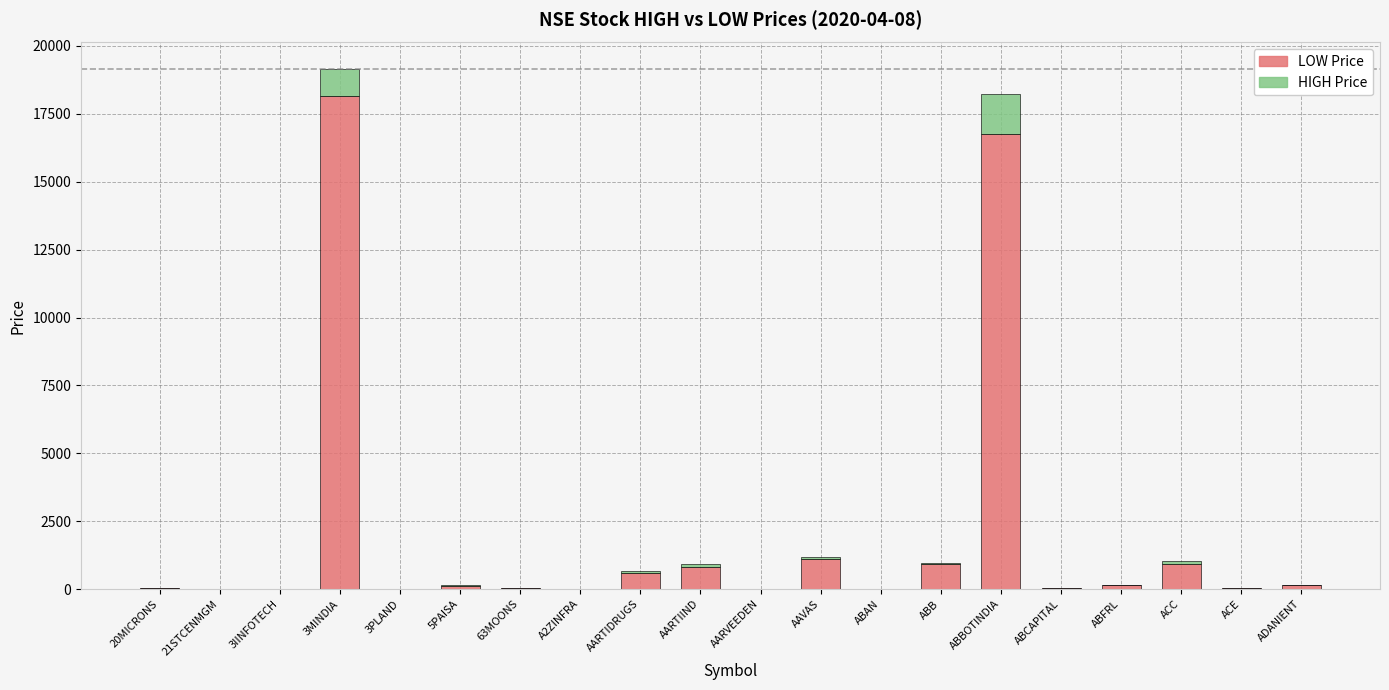

Does the chart contain stacked bars?

Yes